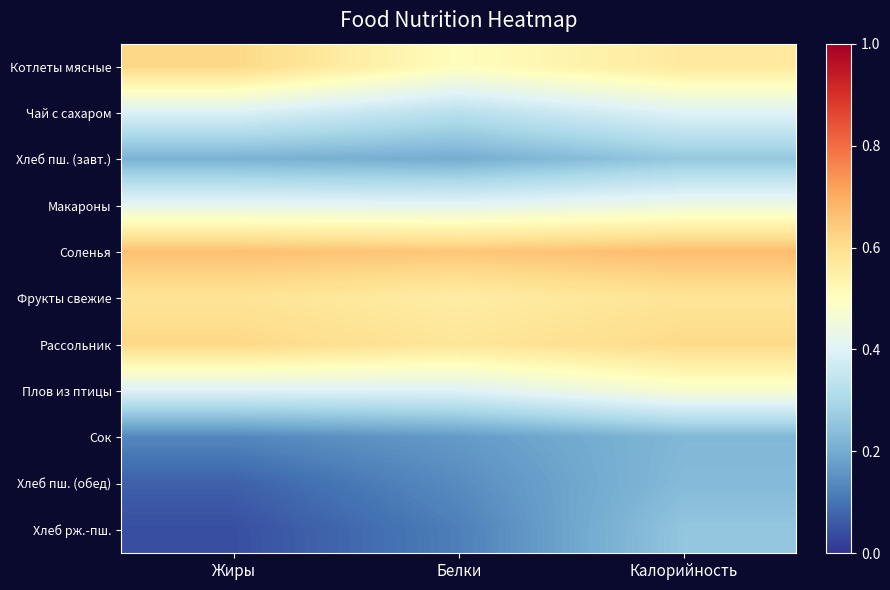

Reading left to right, list all the values displayed in this chart.

Котлеты мясные: Жиры=0.6	Белки=0.5	Калорийность=0.6
Чай с сахаром: Жиры=0.4	Белки=0.3	Калорийность=0.4
Хлеб пш. (завт.): Жиры=0.2	Белки=0.2	Калорийность=0.3
Макароны: Жиры=0.4	Белки=0.4	Калорийность=0.4
Соленья: Жиры=0.7	Белки=0.6	Калорийность=0.7
Фрукты свежие: Жиры=0.6	Белки=0.6	Калорийность=0.6
Рассольник: Жиры=0.6	Белки=0.6	Калорийность=0.6
Плов из птицы: Жиры=0.4	Белки=0.4	Калорийность=0.5
Сок: Жиры=0.1	Белки=0.2	Калорийность=0.2
Хлеб пш. (обед): Жиры=0.1	Белки=0.1	Калорийность=0.2
Хлеб рж.-пш.: Жиры=0.0	Белки=0.1	Калорийность=0.3